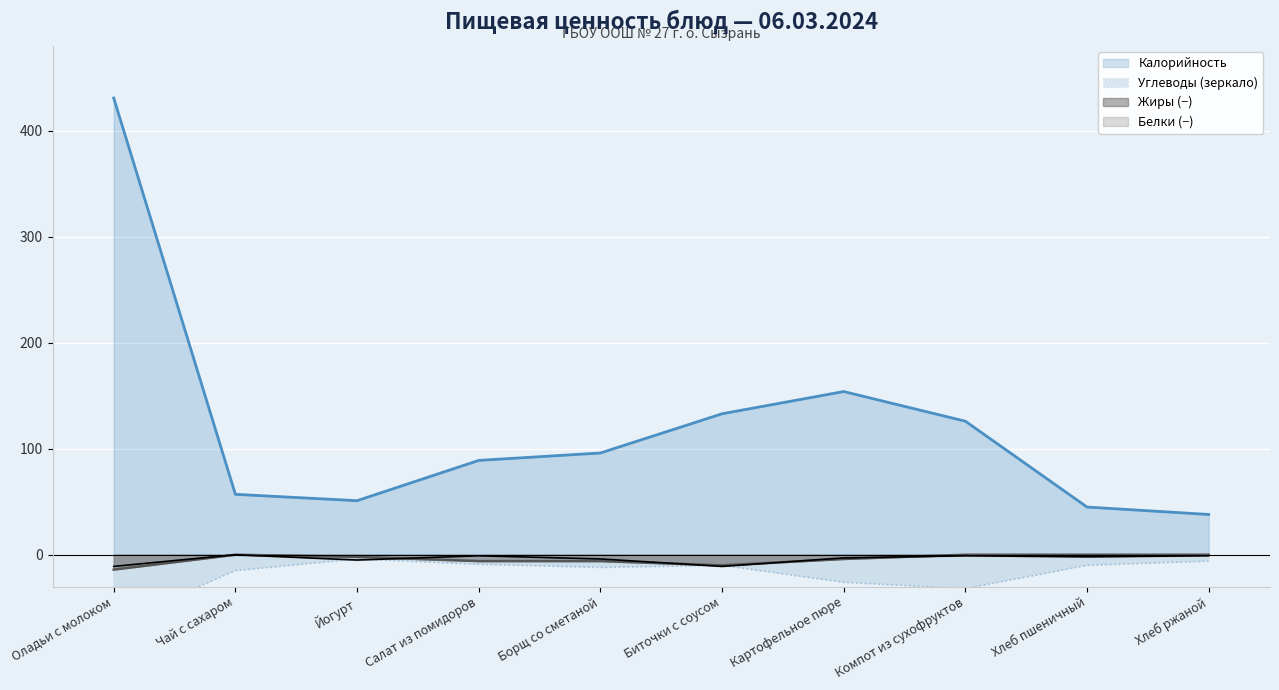

True or false: Углеводы and Калорийность cross at least once.

False